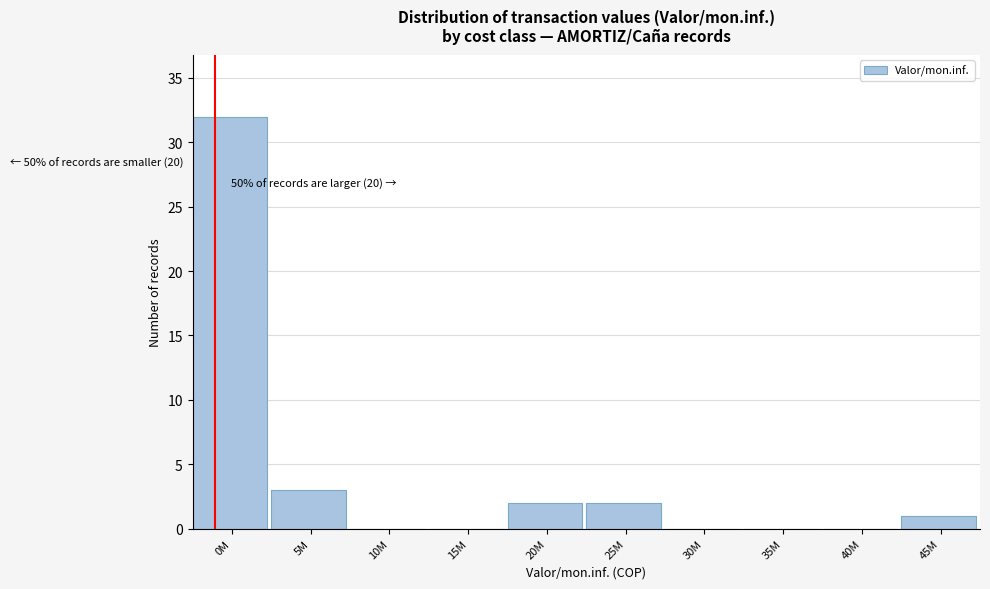

Where is the data nearest to the value 16?

5M